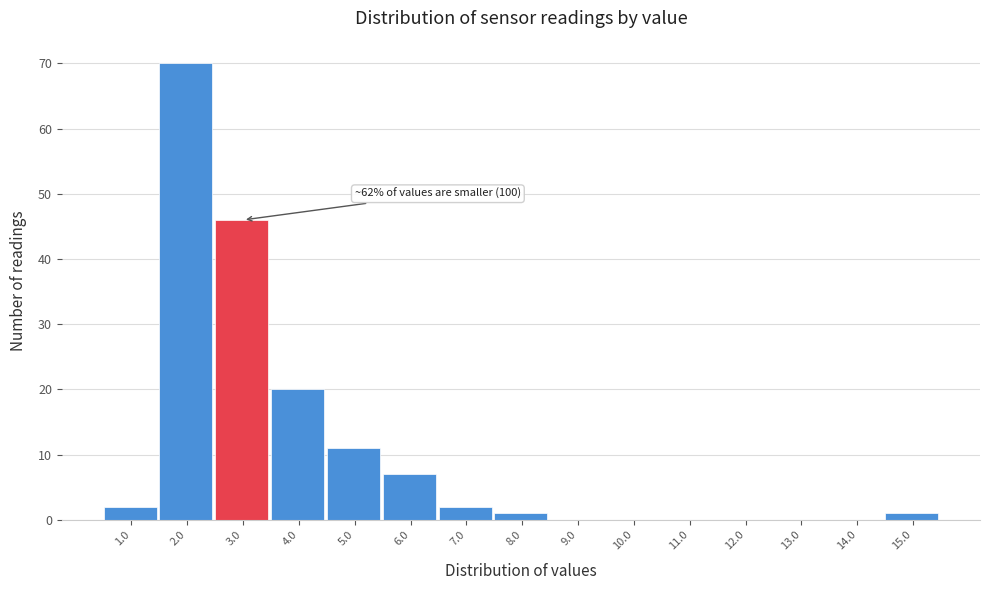

Reading left to right, list all the values displayed in this chart.

1.0=2	2.0=70	3.0=46	4.0=20	5.0=11	6.0=7	7.0=2	8.0=1	9.0=0	10.0=0	11.0=0	12.0=0	13.0=0	14.0=0	15.0=1